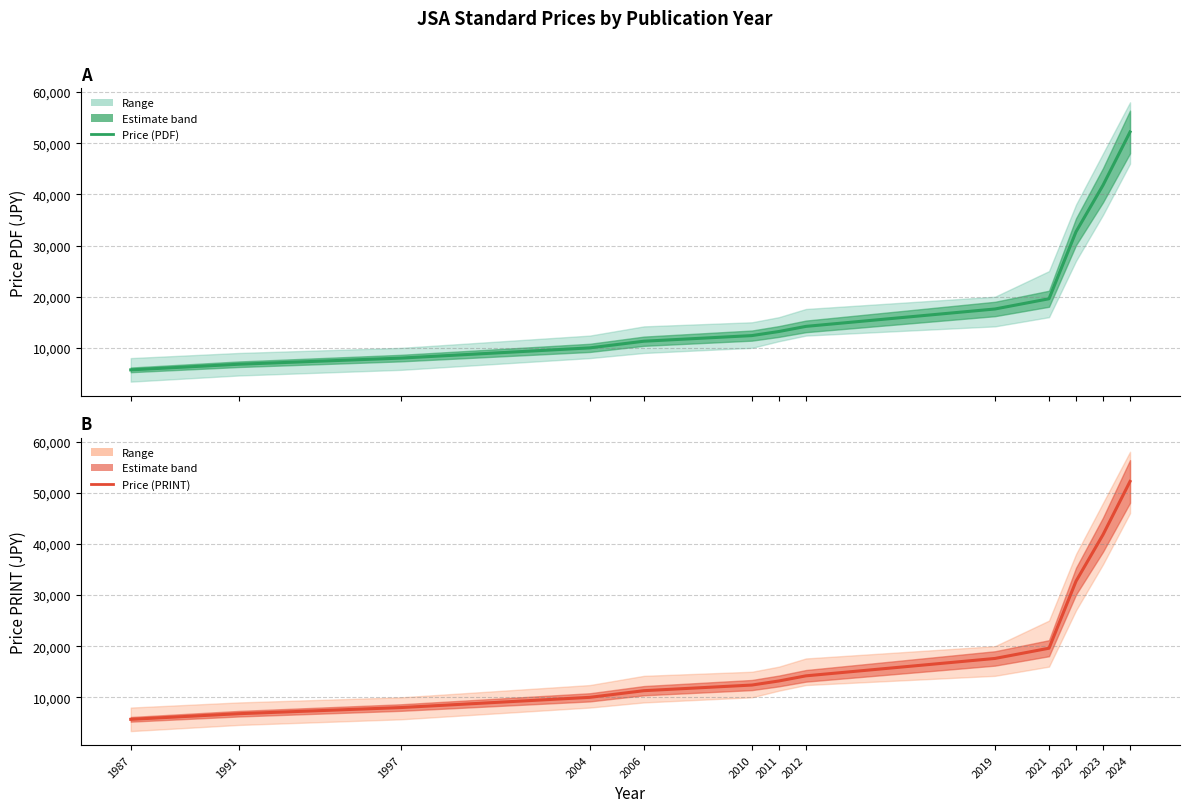

True or false: Price (PRINT) and Price (PDF) cross at least once.

False